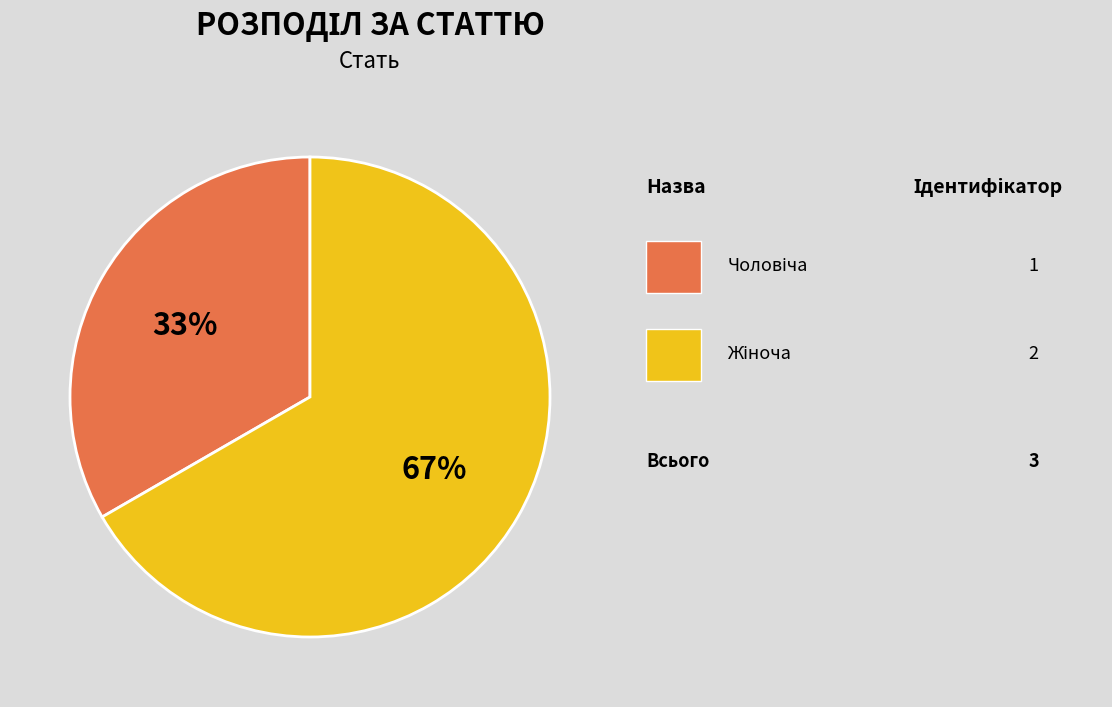

Is there a majority slice in this chart?

Yes